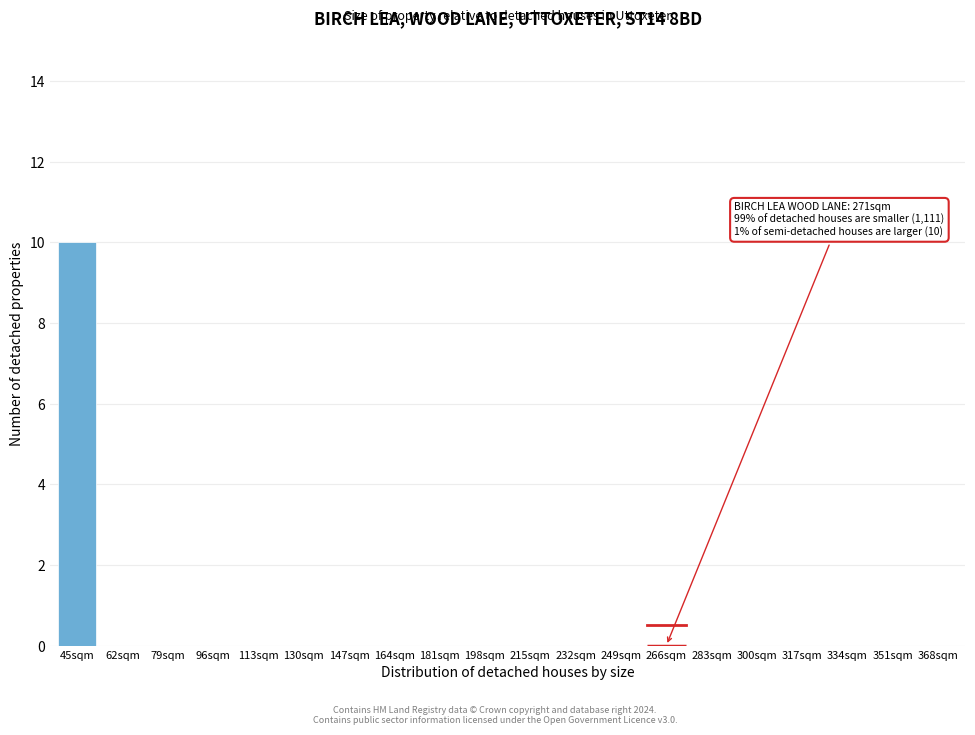

Reading right to left, what are all the values shown in this chart?

368sqm=0	351sqm=0	334sqm=0	317sqm=0	300sqm=0	283sqm=0	266sqm=0	249sqm=0	232sqm=0	215sqm=0	198sqm=0	181sqm=0	164sqm=0	147sqm=0	130sqm=0	113sqm=0	96sqm=0	79sqm=0	62sqm=0	45sqm=10